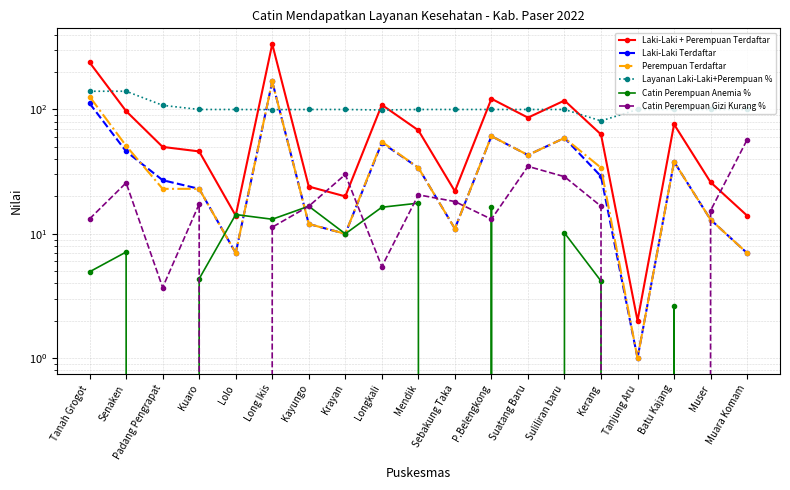

At which label is Laki-Laki Terdaftar closest to 84?

P.Belengkong